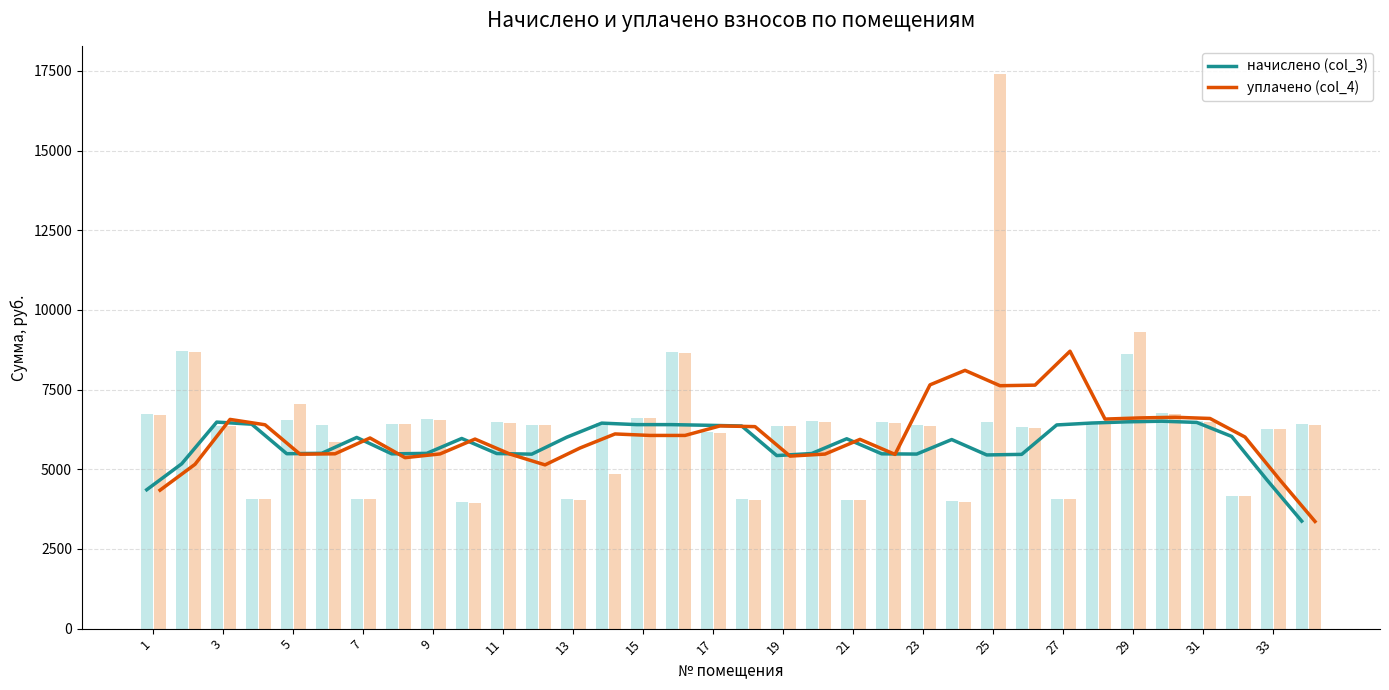

Which series has the largest range (max minus min)?

уплачено (col_4)